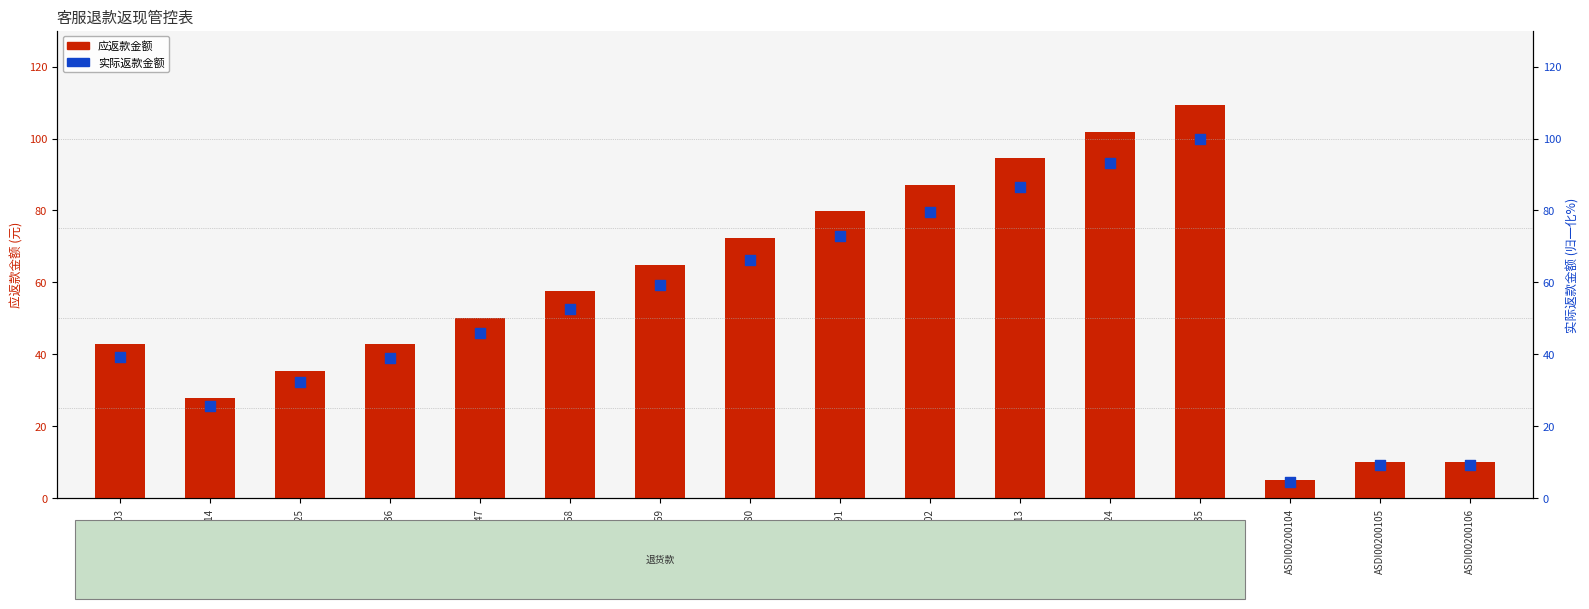

Which series reaches the maximum Y coordinate?

应返款金额